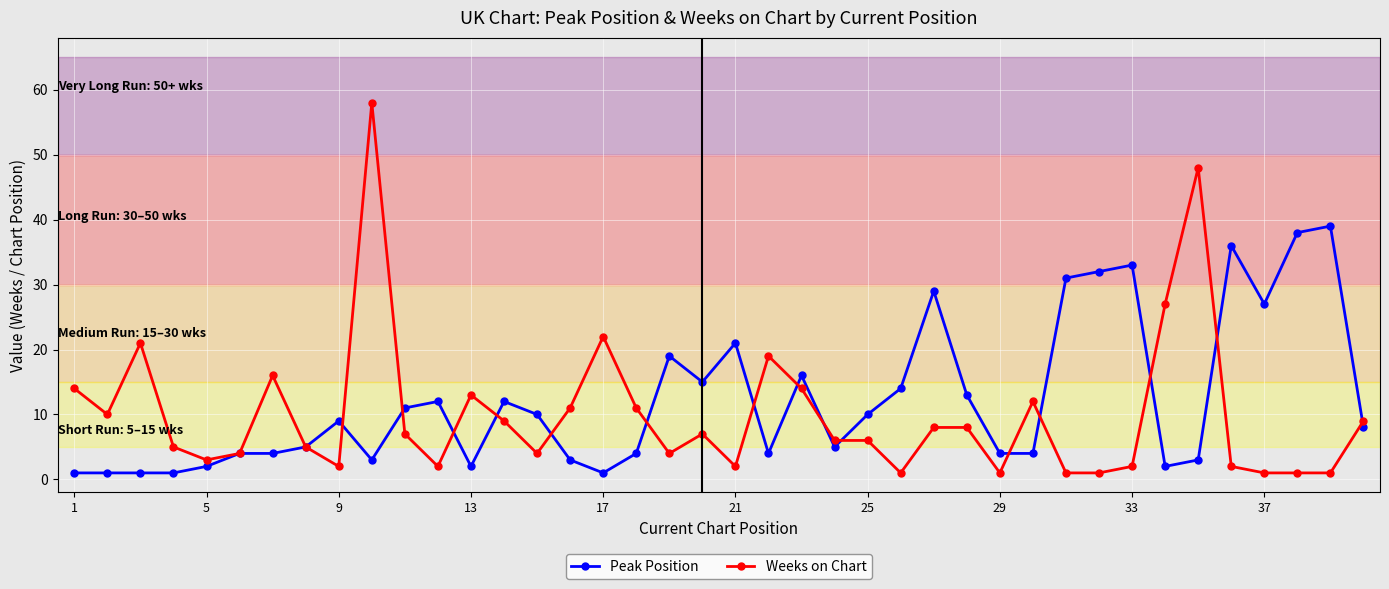

What is the maximum value shown in the chart?

58